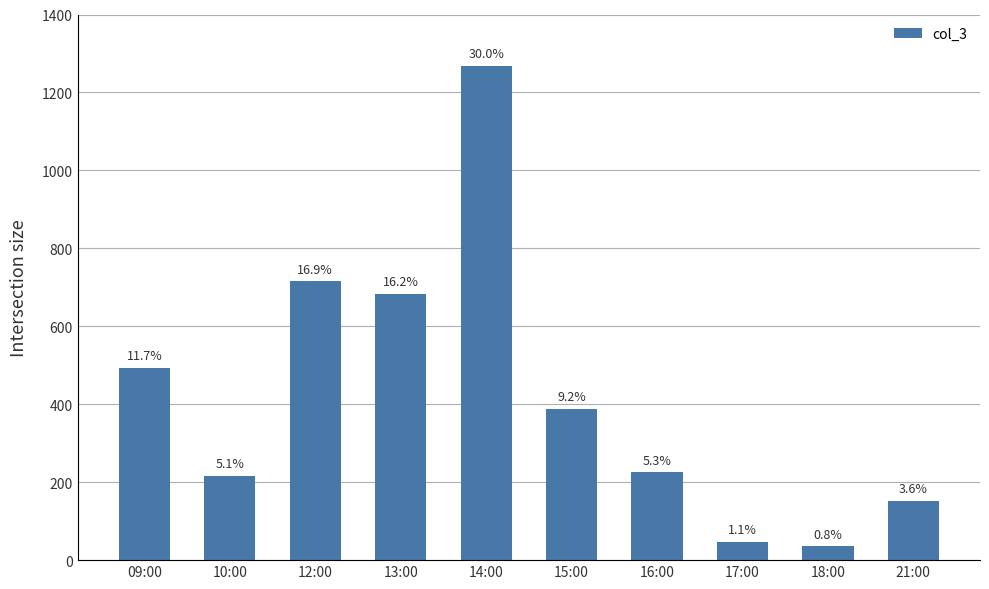

What is the ratio of the value at 16:00 to the value at 18:00?

6.4